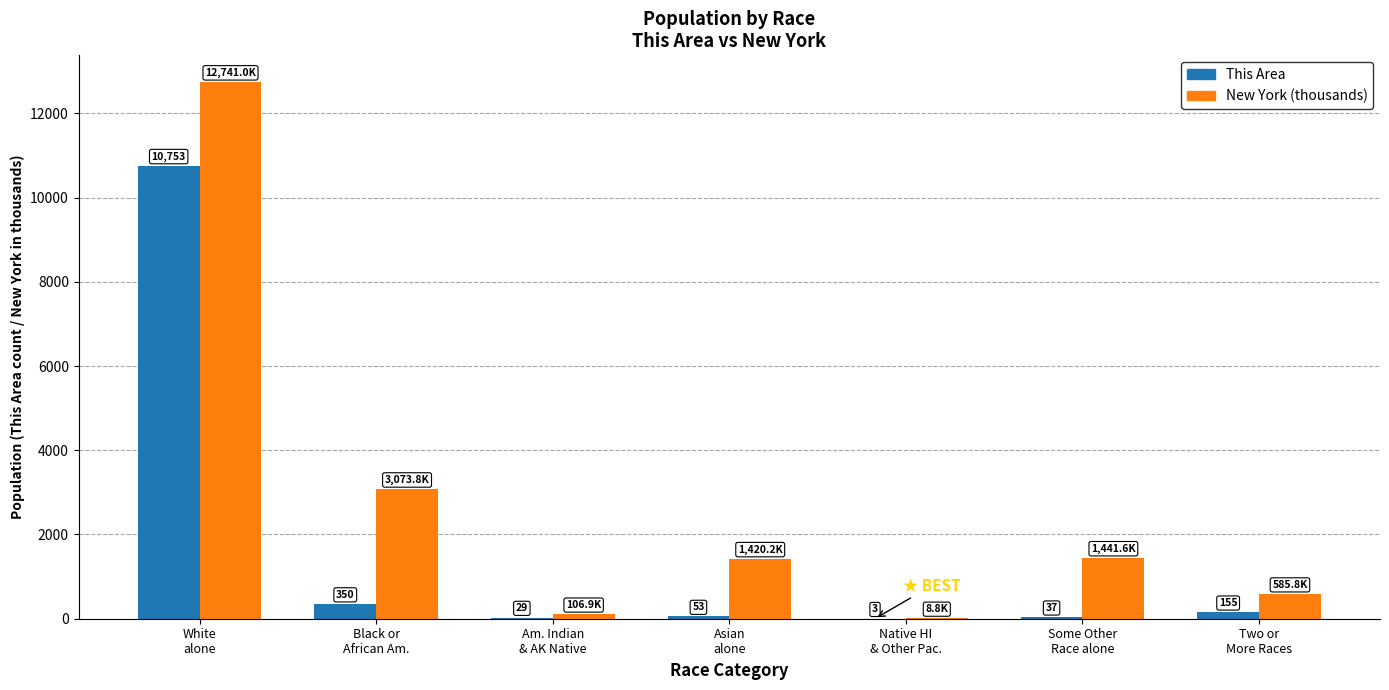

Which series has the largest total across all categories?

New York (thousands)